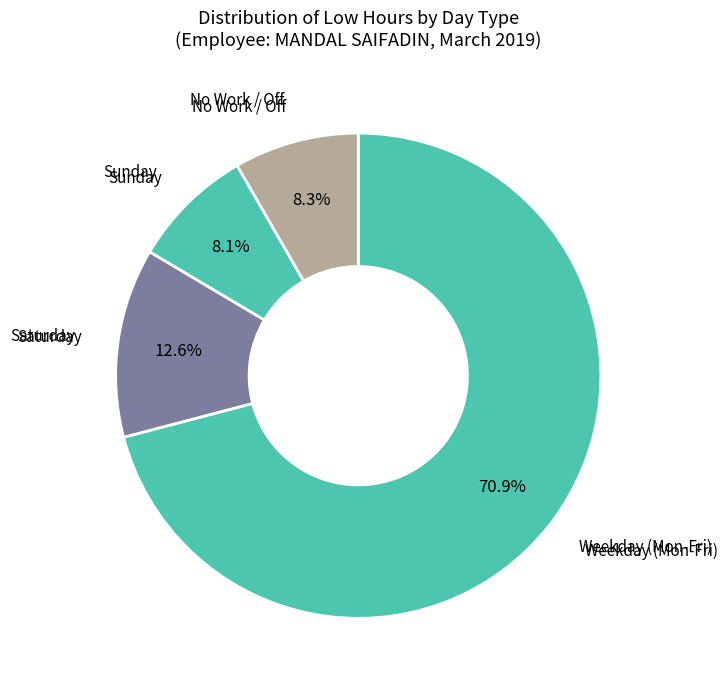

How many slices are in this pie chart?

4